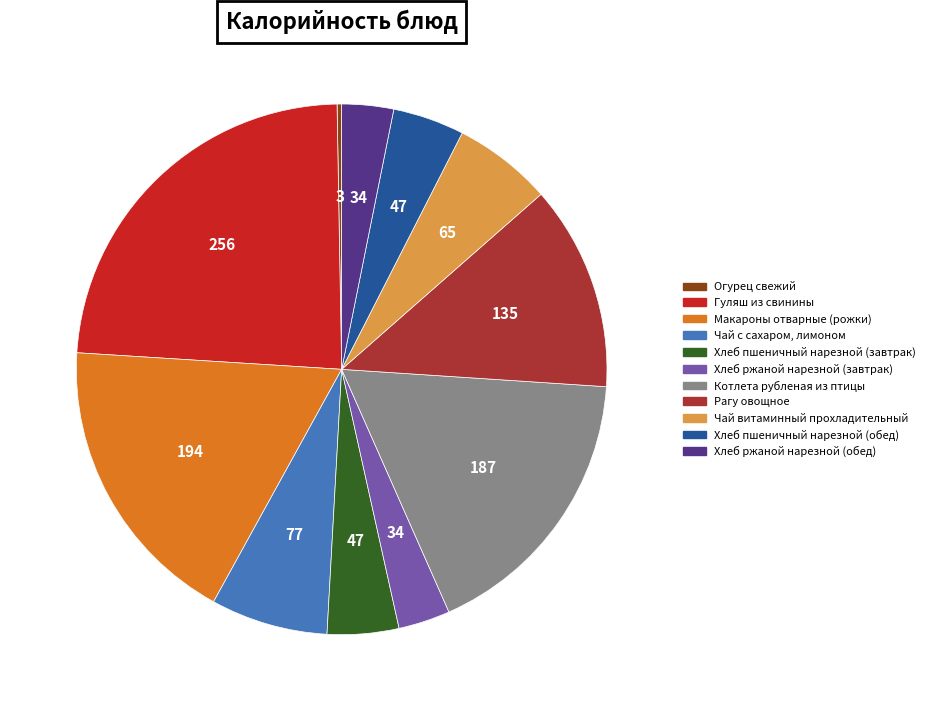

Does any single category account for the majority?

No